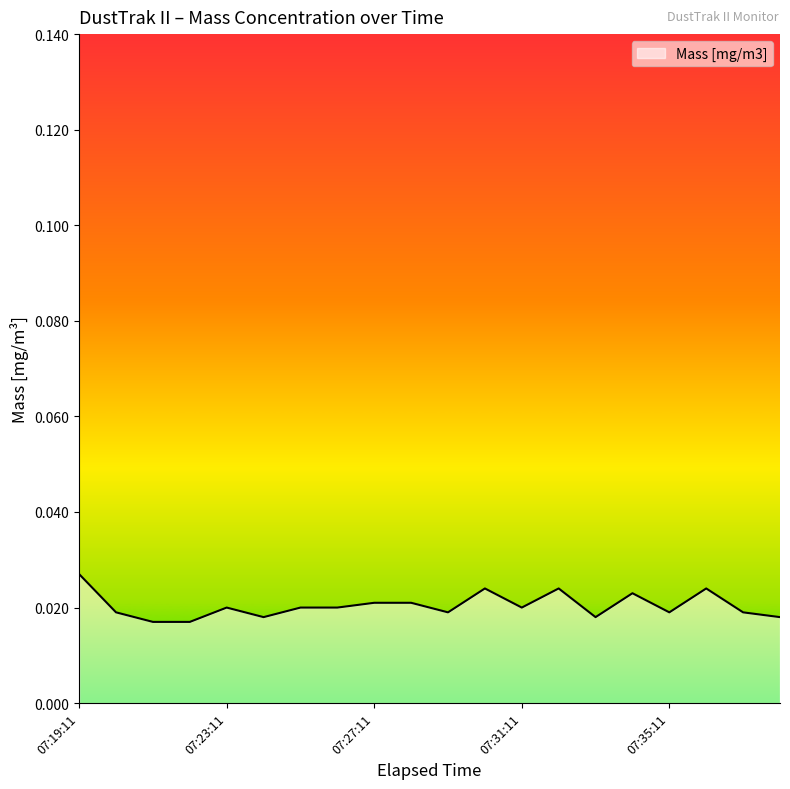

How many points are higher than both their immediate neighbors (excluding endpoints)?

5